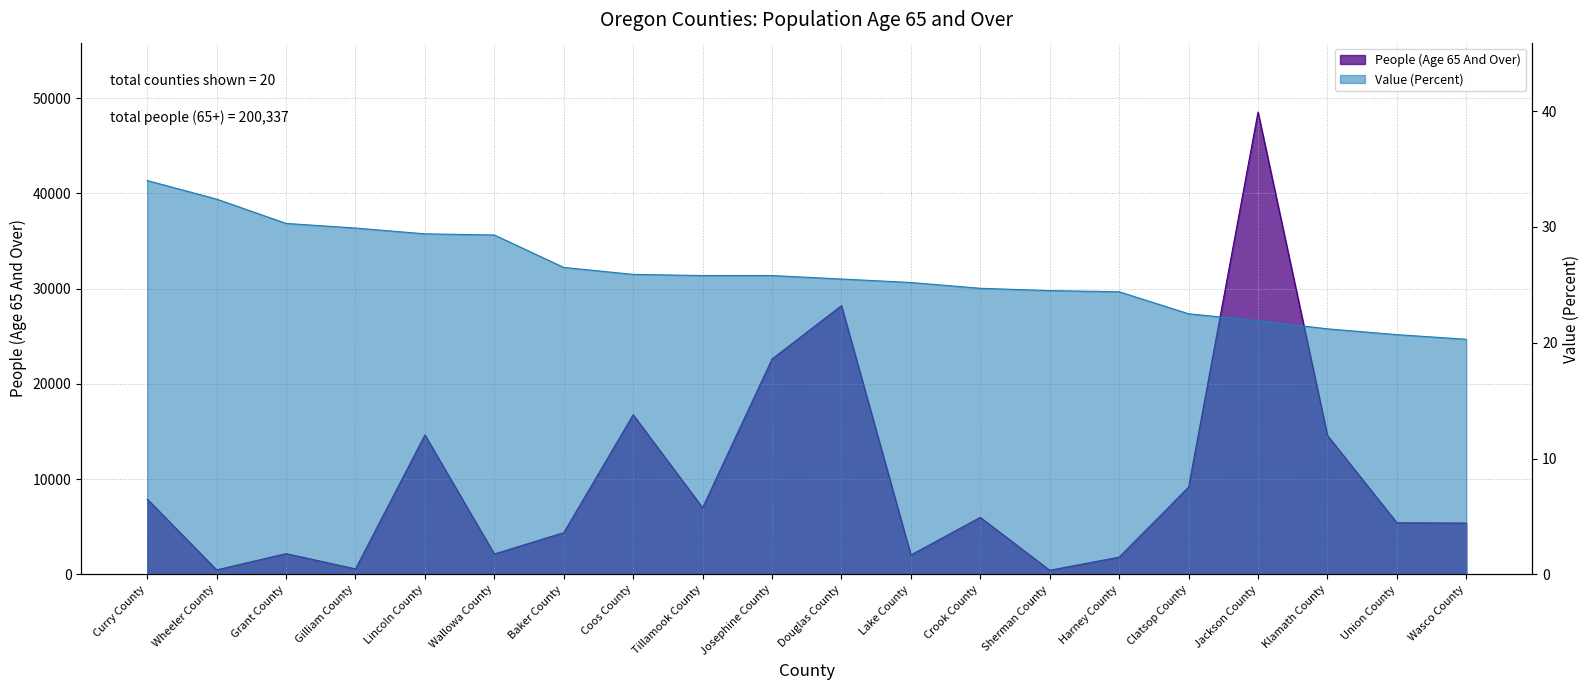

Does the chart have visible grid lines?

Yes